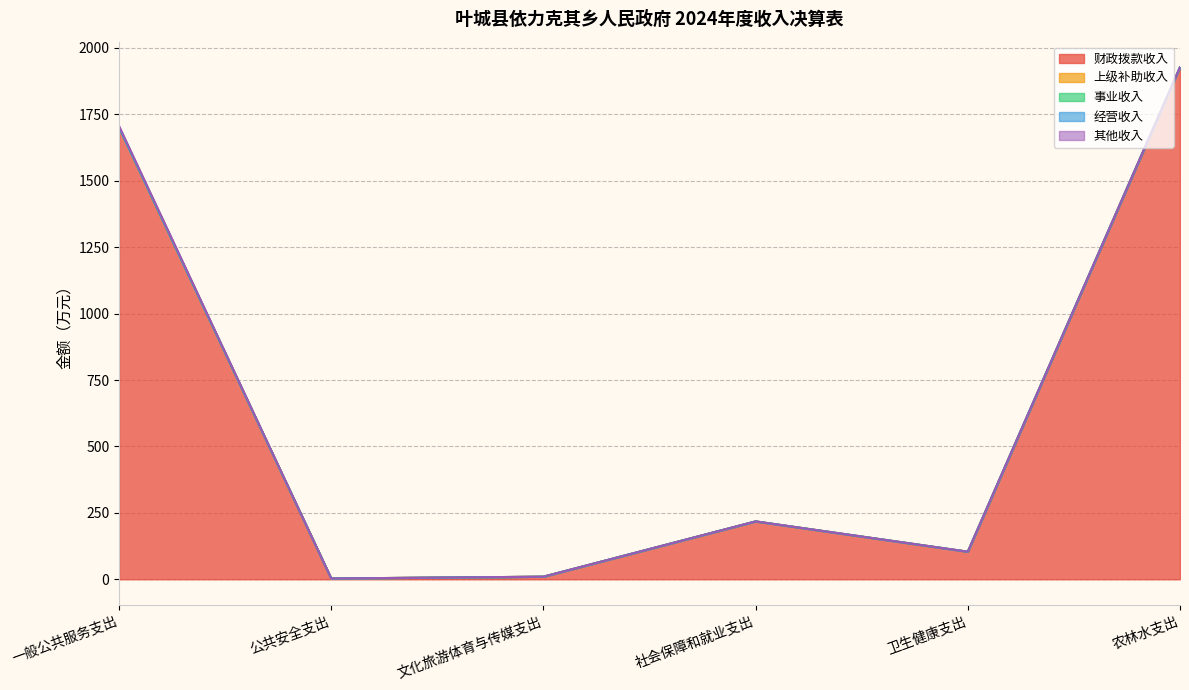

The value of 事业收入 at 一般公共服务支出 is 0.0. True or false?

True